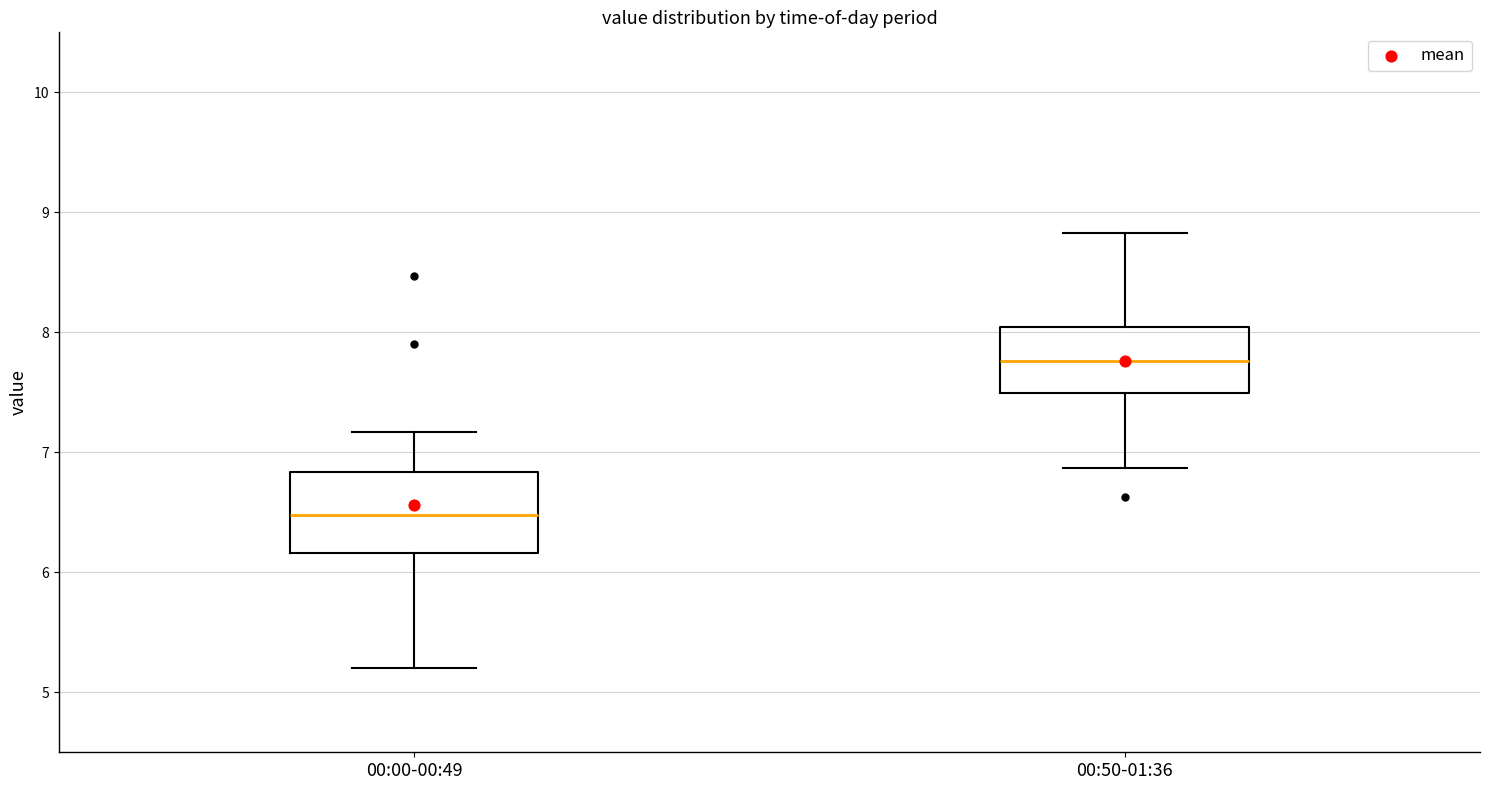

Reading left to right, read every box against the y-axis: the position of its median line, the range the box covers, and the ends of its whiskers. The values are not printed on the chart, so give them approximately, as read against the axis.

00:00-00:49: median 6.5, box 6.2 to 6.8, whiskers 5.2 to 7.2
00:50-01:36: median 7.8, box 7.5 to 8.0, whiskers 6.9 to 8.8